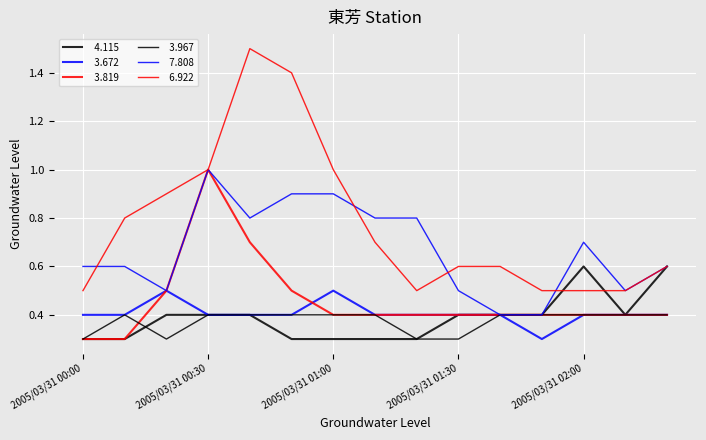

How many lines are shown in the chart?

6